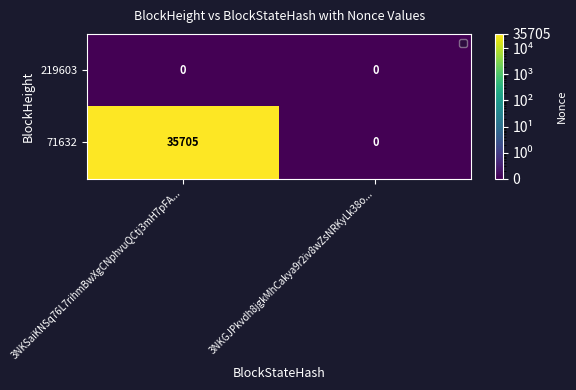

Rank the series by their average value, from lowest to highest.

219603, 71632